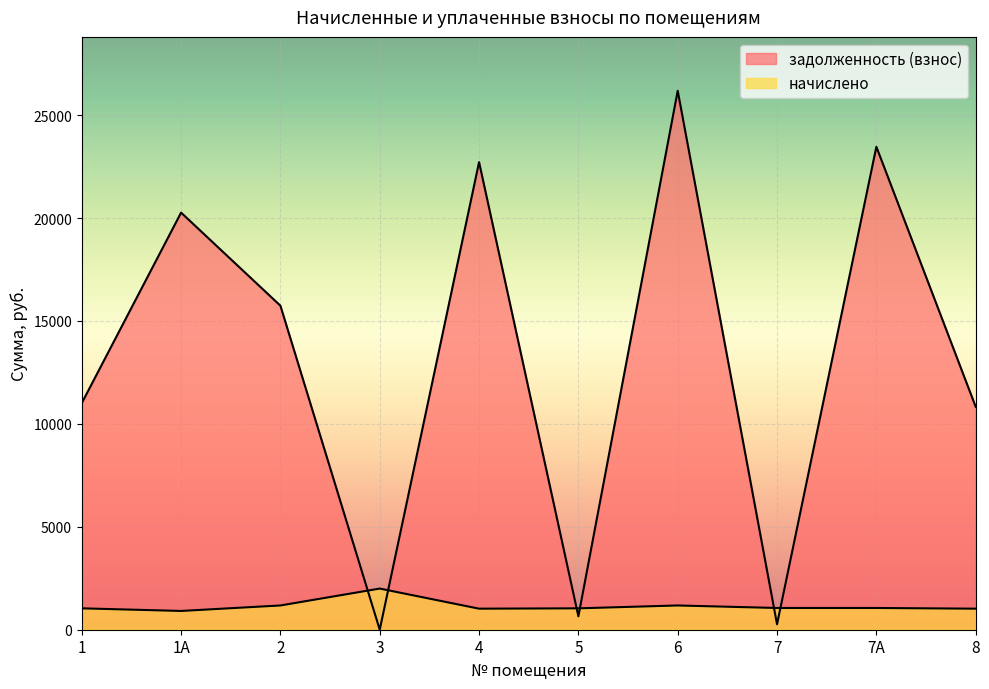

Is the value of начислено at 6 greater than the value of задолженность (взнос) at 1А?

No